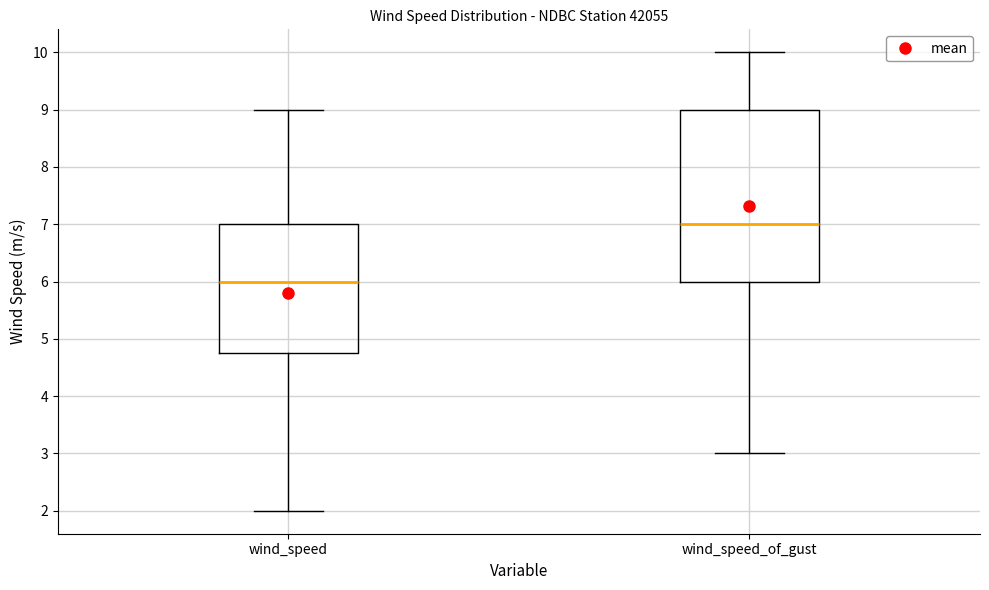

Which box is the tallest, from its lower edge to its upper edge?

wind_speed_of_gust